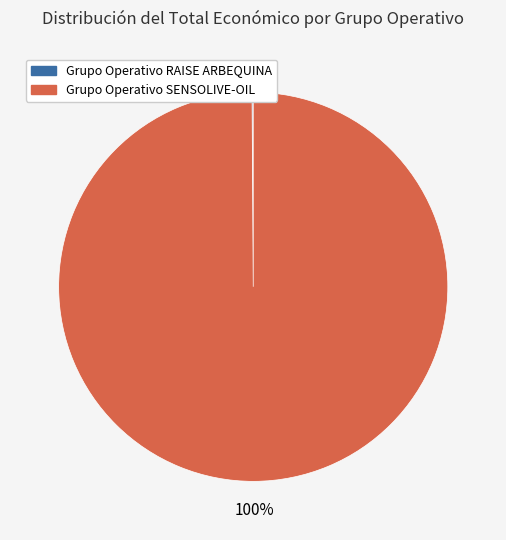

What is the largest slice in the pie chart?

Grupo Operativo SENSOLIVE-OIL